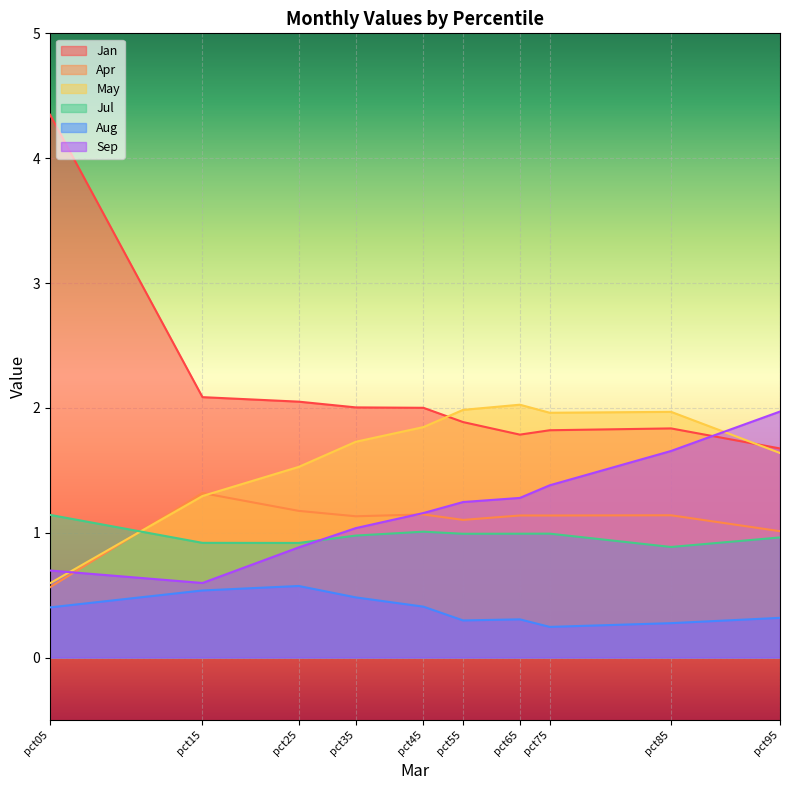

Reading left to right, what are all the values shown in this chart?

Jan: 4.3	2.1	2.0	2.0	2.0	1.9	1.8	1.8	1.8	1.7
Apr: 0.6	1.3	1.2	1.1	1.1	1.1	1.1	1.1	1.1	1.0
May: 0.6	1.3	1.5	1.7	1.8	2.0	2.0	2.0	2.0	1.6
Jul: 1.1	0.9	0.9	1.0	1.0	1.0	1.0	1.0	0.9	1.0
Aug: 0.4	0.5	0.6	0.5	0.4	0.3	0.3	0.2	0.3	0.3
Sep: 0.7	0.6	0.9	1.0	1.2	1.2	1.3	1.4	1.7	2.0